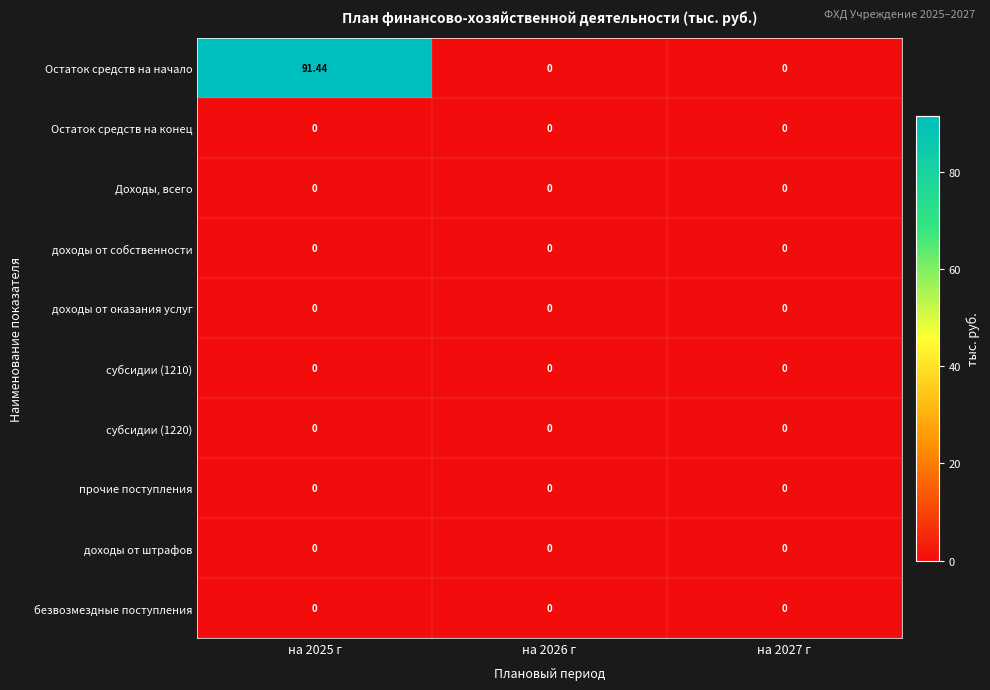

Which series has the largest total across all categories?

Остаток средств на начало